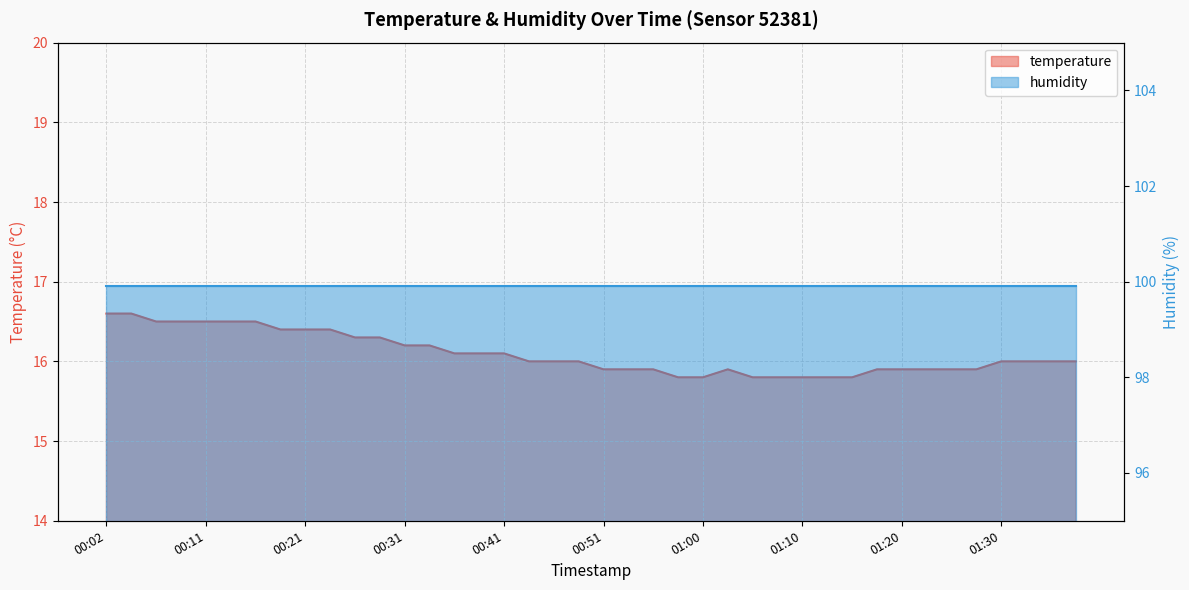

Is it true that the value at 01:25 is 21.9?

False